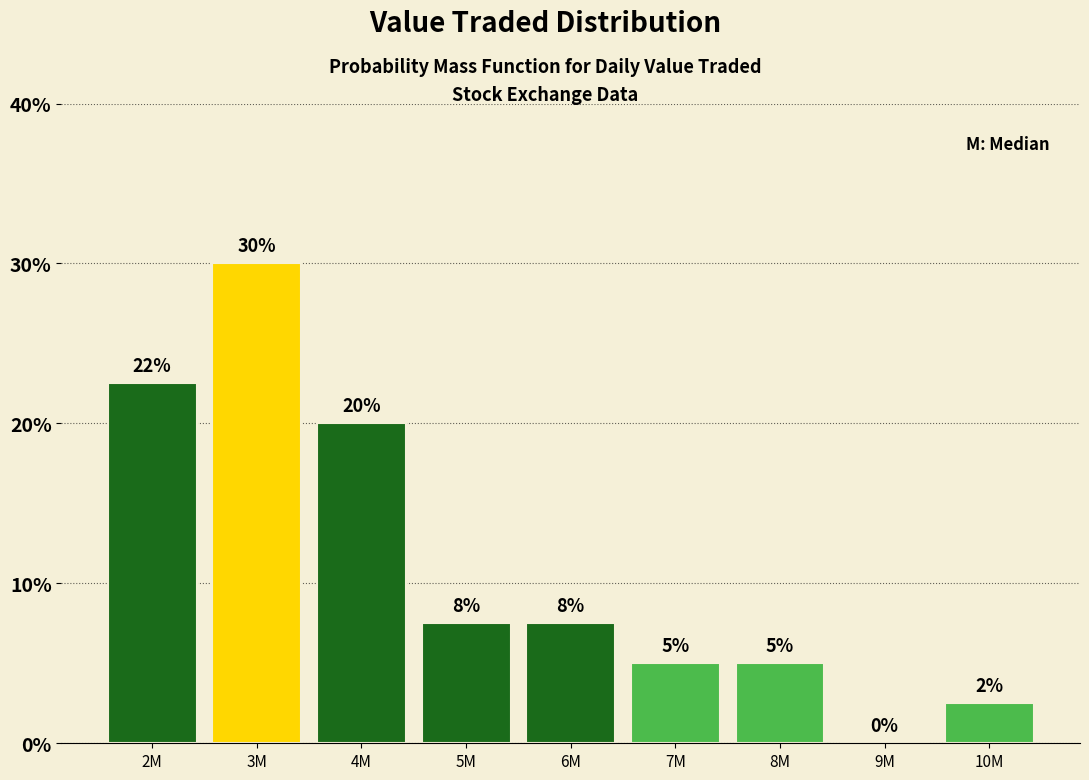

Is it true that the value at 2M is 6.9?

False